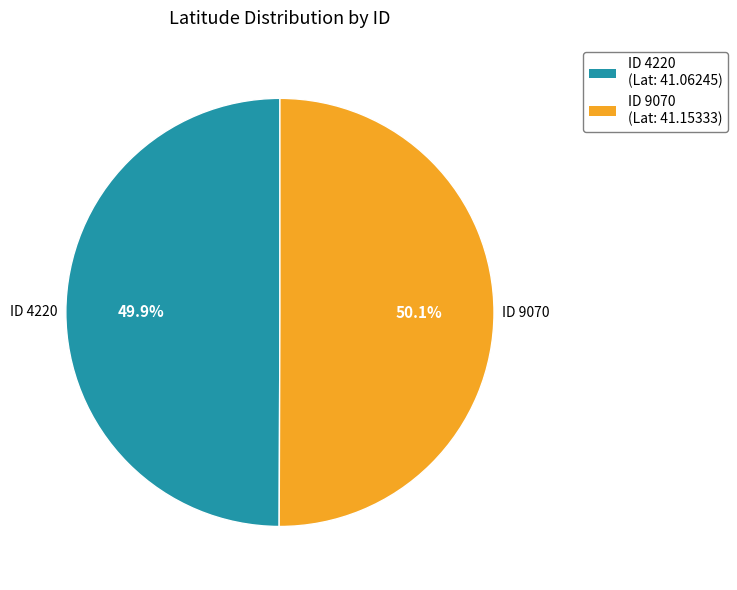

Is there any slice that represents more than half of the pie?

Yes